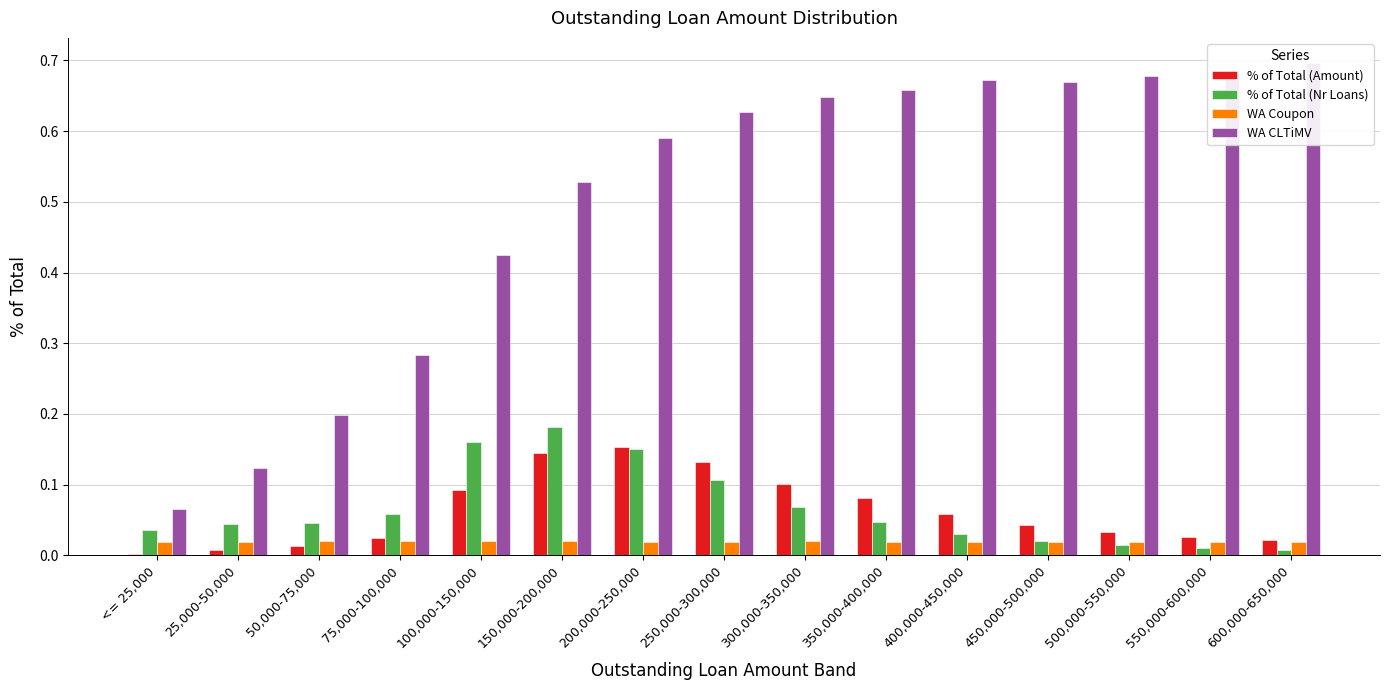

Reading left to right, what are all the values shown in this chart?

% of Total (Amount): 0.0	0.0	0.0	0.0	0.1	0.1	0.2	0.1	0.1	0.1	0.1	0.0	0.0	0.0	0.0
% of Total (Nr Loans): 0.0	0.0	0.0	0.1	0.2	0.2	0.2	0.1	0.1	0.0	0.0	0.0	0.0	0.0	0.0
WA Coupon: 0.0	0.0	0.0	0.0	0.0	0.0	0.0	0.0	0.0	0.0	0.0	0.0	0.0	0.0	0.0
WA CLTiMV: 0.1	0.1	0.2	0.3	0.4	0.5	0.6	0.6	0.6	0.7	0.7	0.7	0.7	0.7	0.7